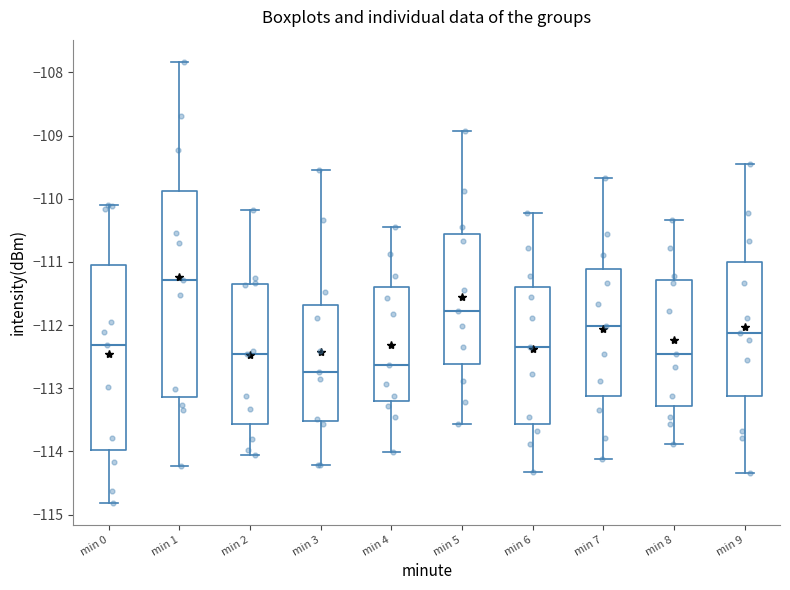

Reading left to right, read every box against the y-axis: the position of its median line, the range the box covers, and the ends of its whiskers. The values are not printed on the chart, so give them approximately, as read against the axis.

min 0: median -112.3, box -114.0 to -111.1, whiskers -114.8 to -110.1
min 1: median -111.3, box -113.1 to -109.9, whiskers -114.2 to -107.8
min 2: median -112.5, box -113.6 to -111.3, whiskers -114.1 to -110.2
min 3: median -112.7, box -113.5 to -111.7, whiskers -114.2 to -109.5
min 4: median -112.6, box -113.2 to -111.4, whiskers -114.0 to -110.4
min 5: median -111.8, box -112.6 to -110.6, whiskers -113.6 to -108.9
min 6: median -112.3, box -113.6 to -111.4, whiskers -114.3 to -110.2
min 7: median -112.0, box -113.1 to -111.1, whiskers -114.1 to -109.7
min 8: median -112.4, box -113.3 to -111.3, whiskers -113.9 to -110.3
min 9: median -112.1, box -113.1 to -111.0, whiskers -114.3 to -109.4